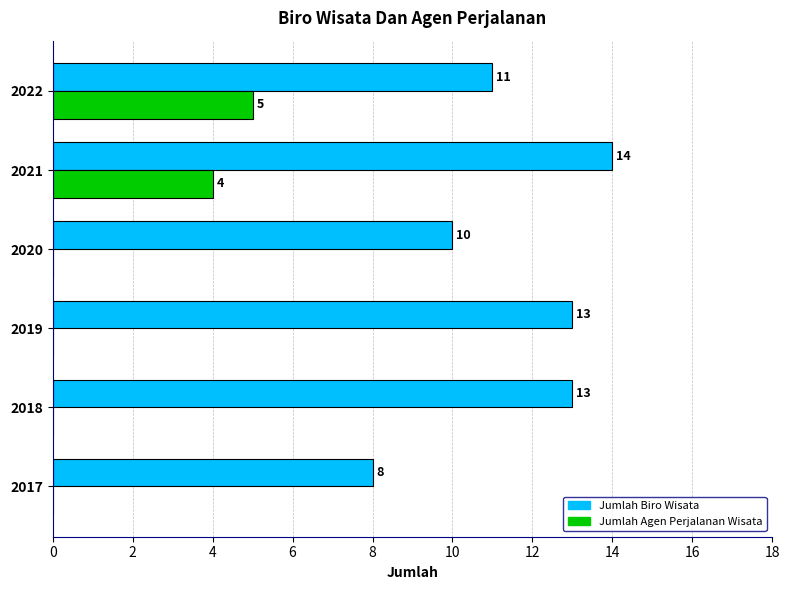

What is the sum of the Jumlah Biro Wisata values at 2017 and 2021?

22